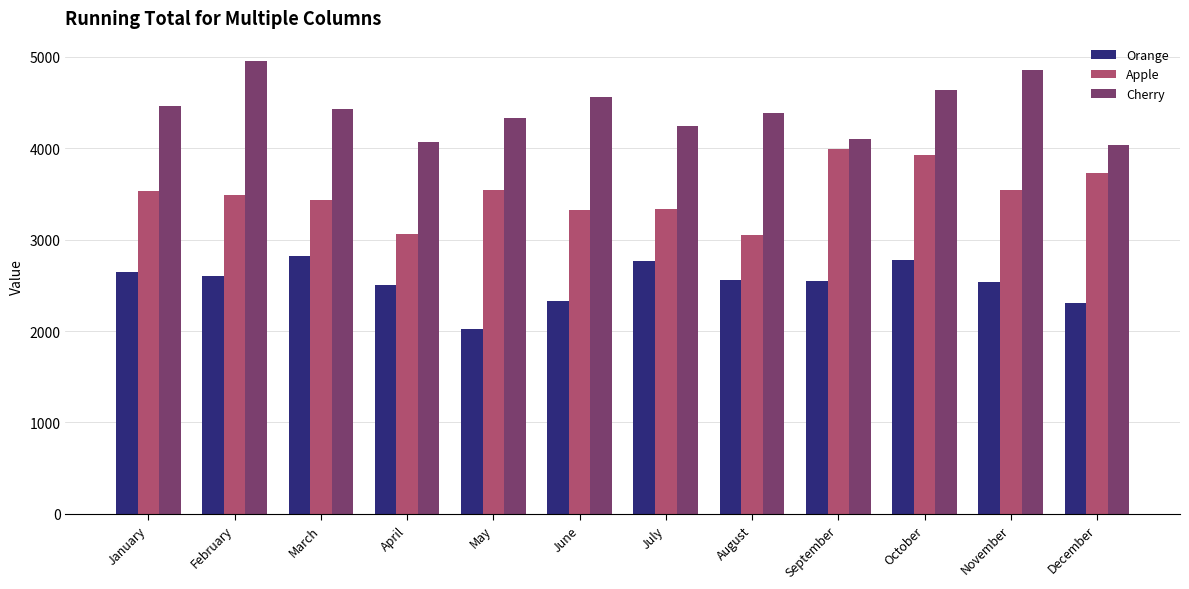

At how many categories does at least one series exceed 4159?

9